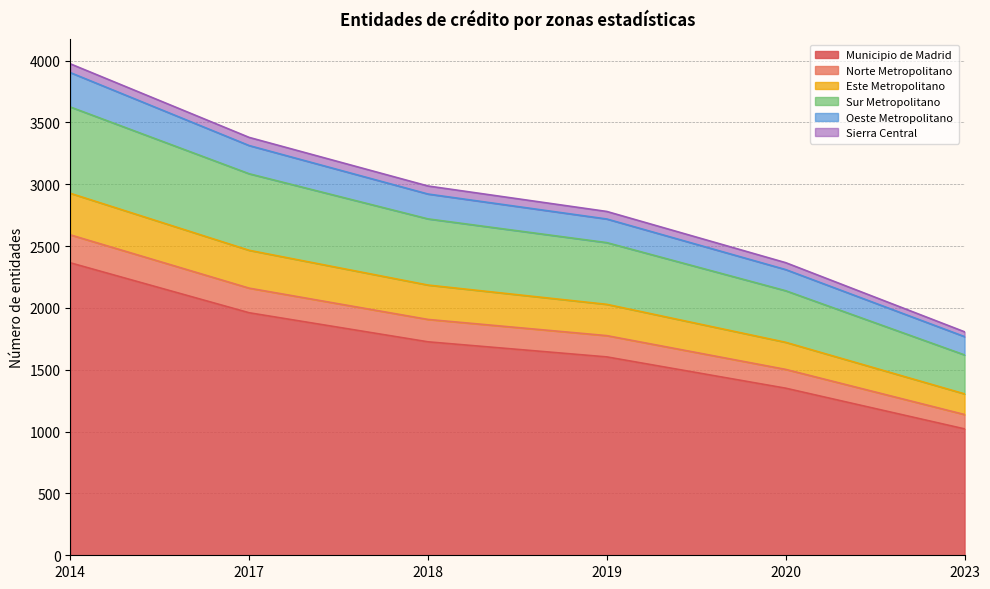

At which category is the sum across all series the highest?

2014